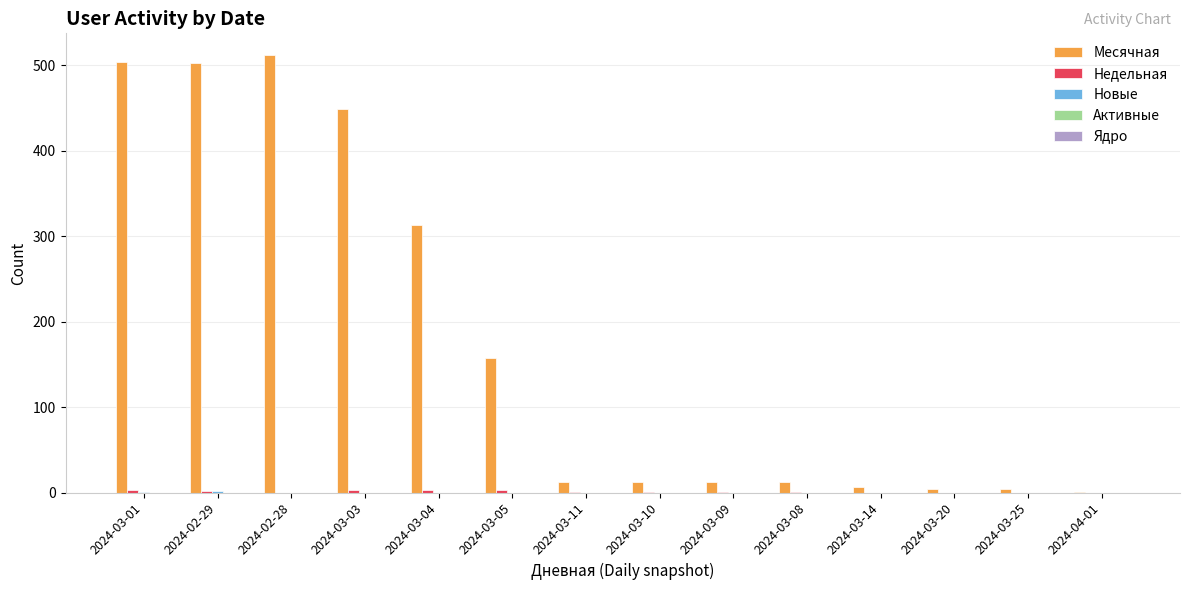

Are the bars horizontal?

No